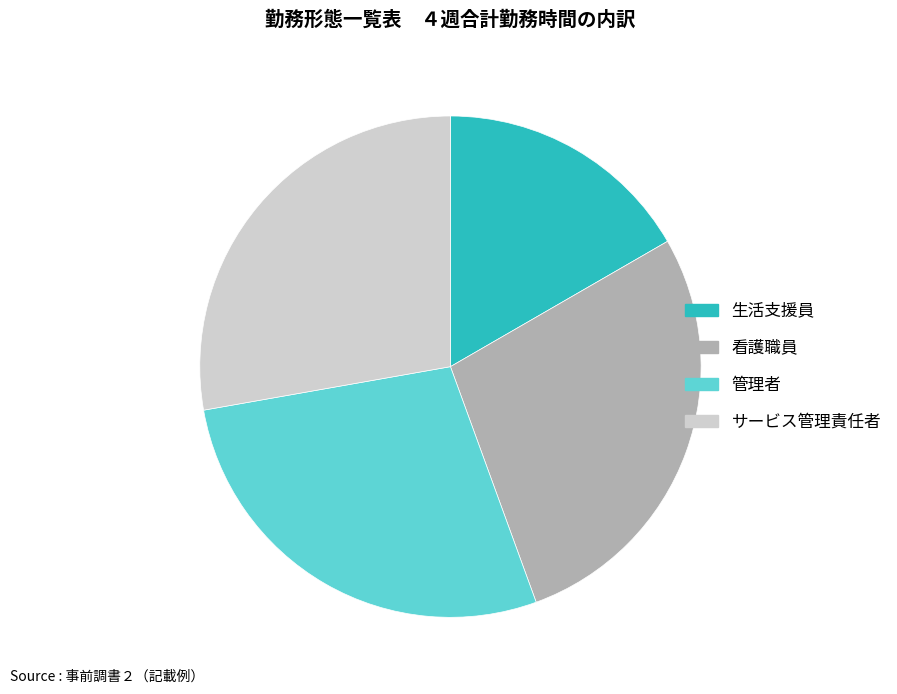

How many segments does this pie chart have?

4